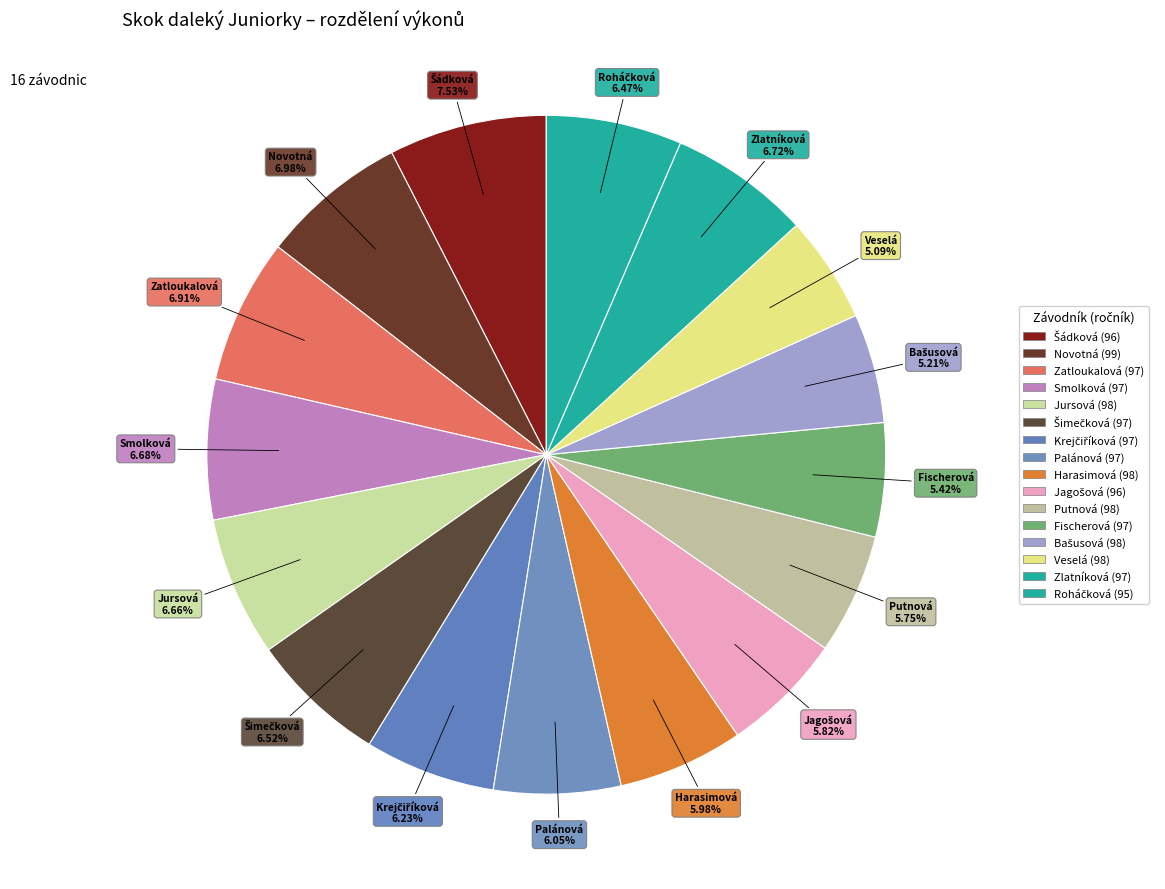

Do Jagošová (96) and Smolková (97) together represent more than half of the pie?

No